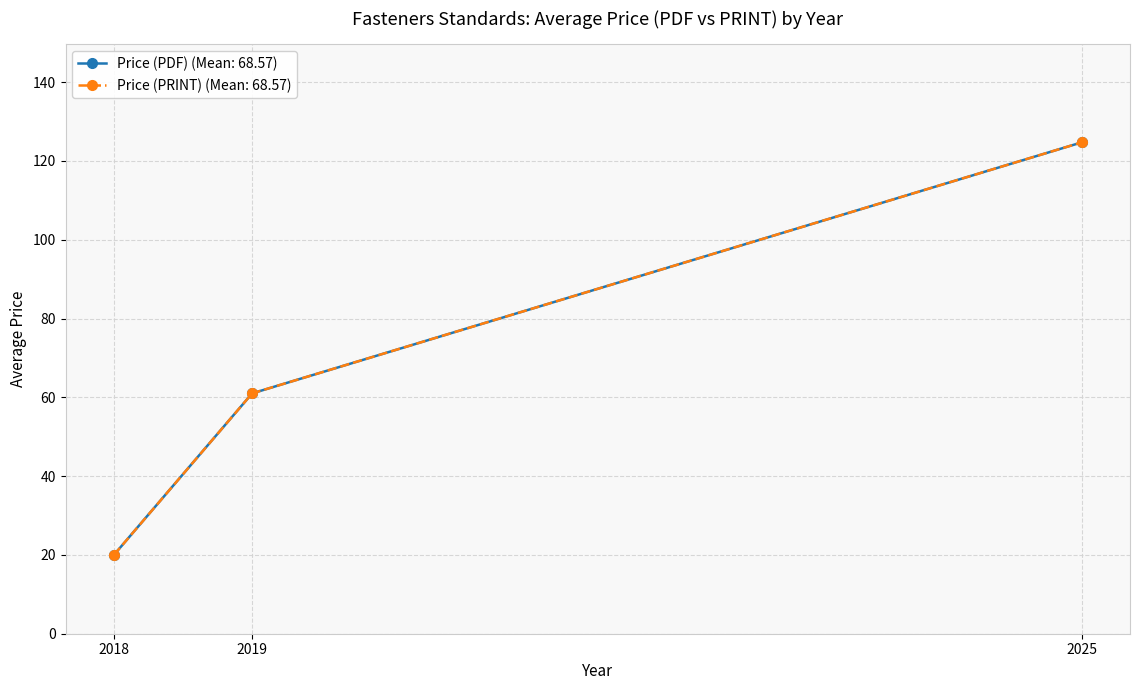

Does the chart have visible grid lines?

Yes